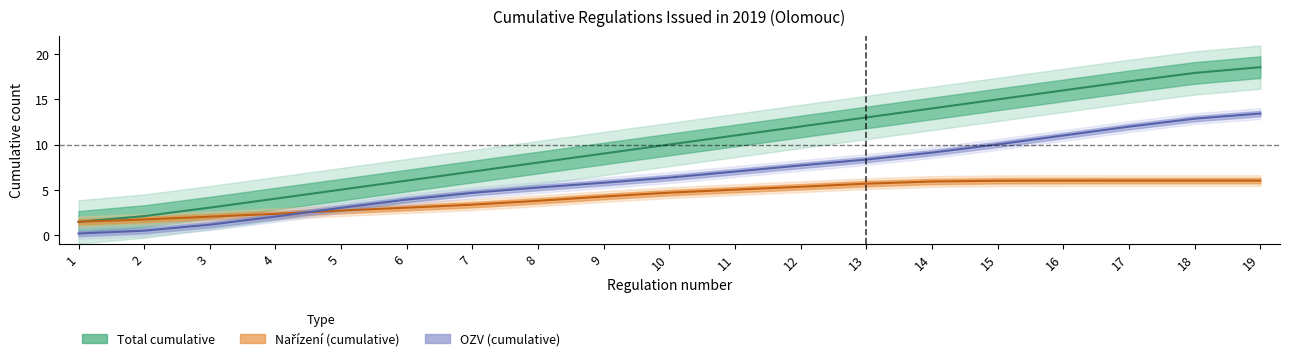

Is it true that OZV_count equals 0 at 5?

False